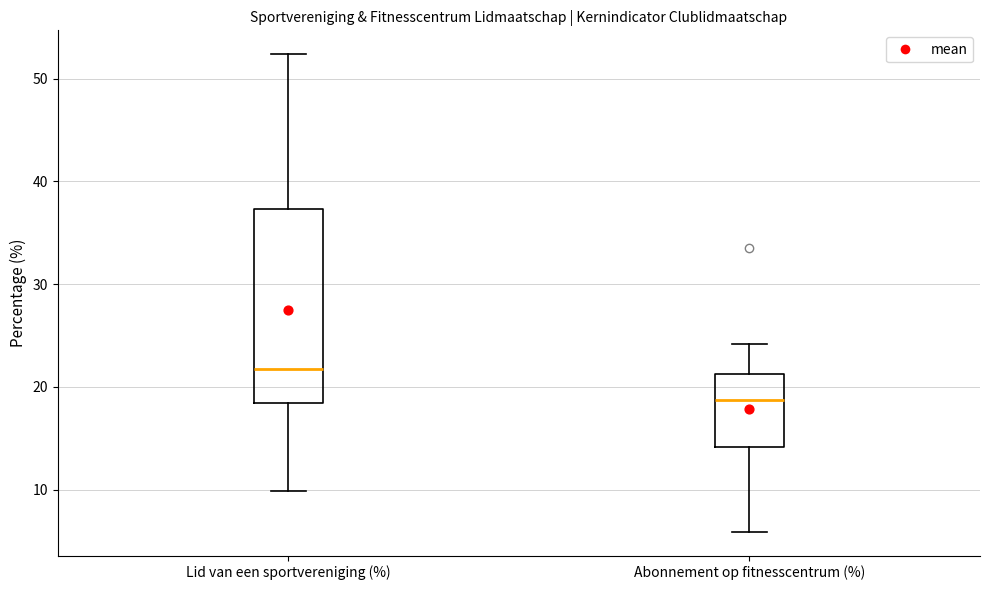

Reading left to right, read every box against the y-axis: the position of its median line, the range the box covers, and the ends of its whiskers. The values are not printed on the chart, so give them approximately, as read against the axis.

Lid van een sportvereniging (%): median 22, box 18 to 37, whiskers 10 to 52
Abonnement op fitnesscentrum (%): median 19, box 14 to 21, whiskers 6 to 24